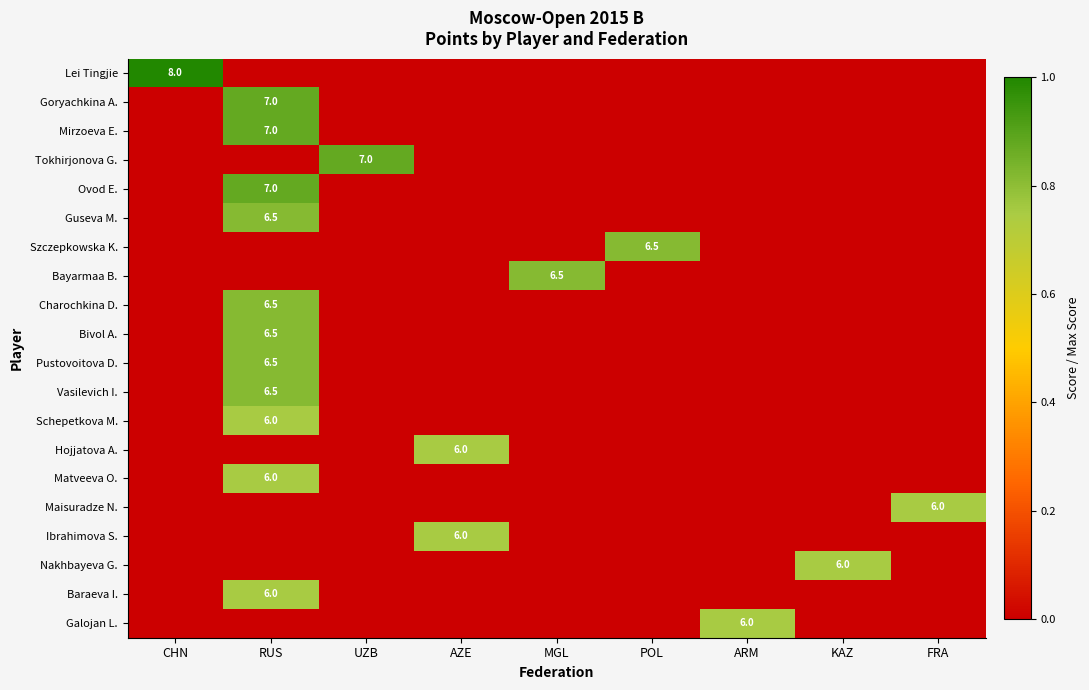

The Ibrahimova S. series shows 3.0 at AZE. True or false?

False